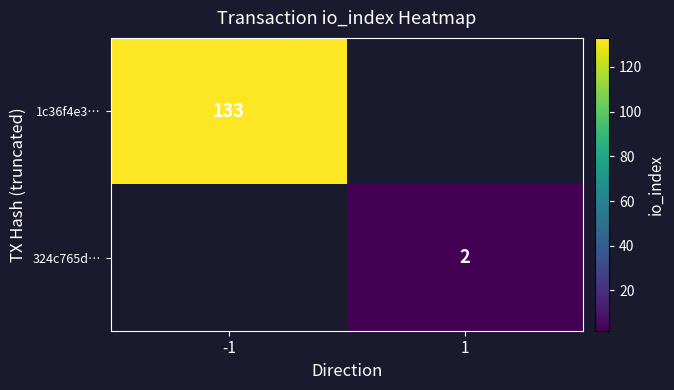

Count the number of categories in the chart.

2